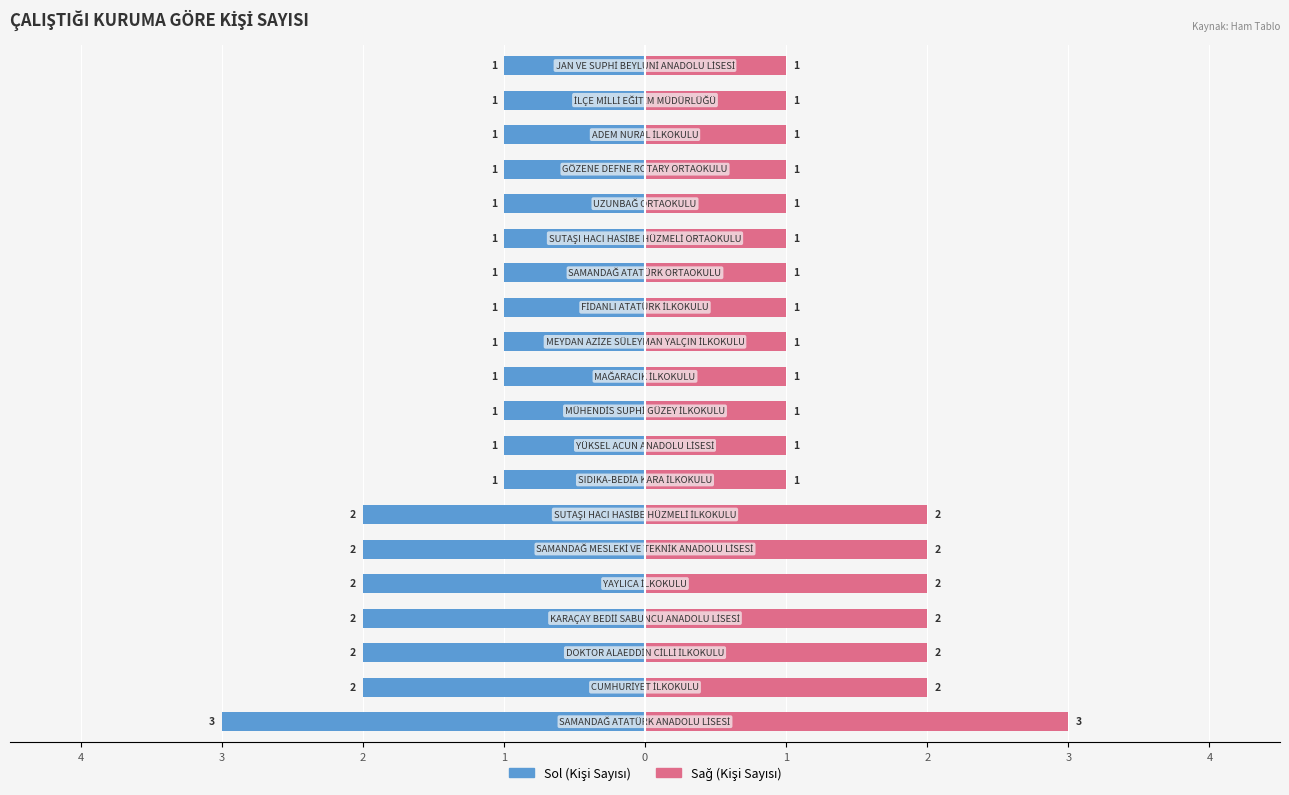

Does the chart contain stacked bars?

No